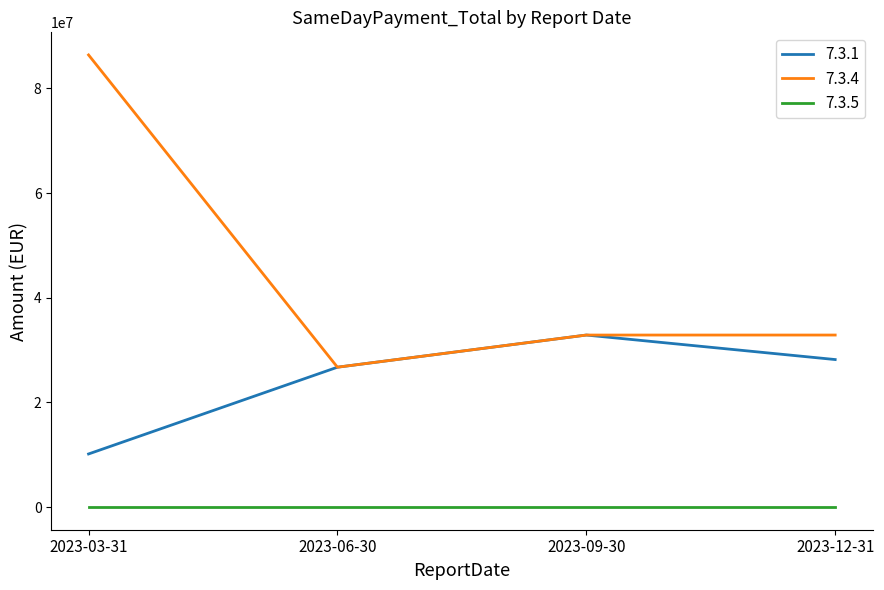

Rank the series by their average value, from highest to lowest.

7.3.4, 7.3.1, 7.3.5